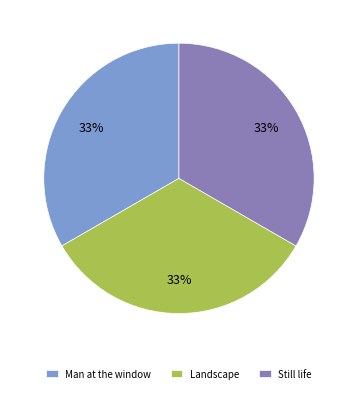

Is it true that Landscape is 20% of the pie?

False